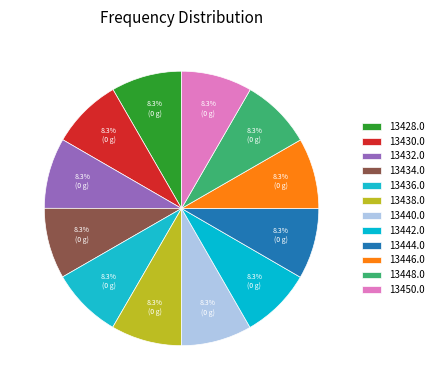

Count the number of slices in the pie.

12